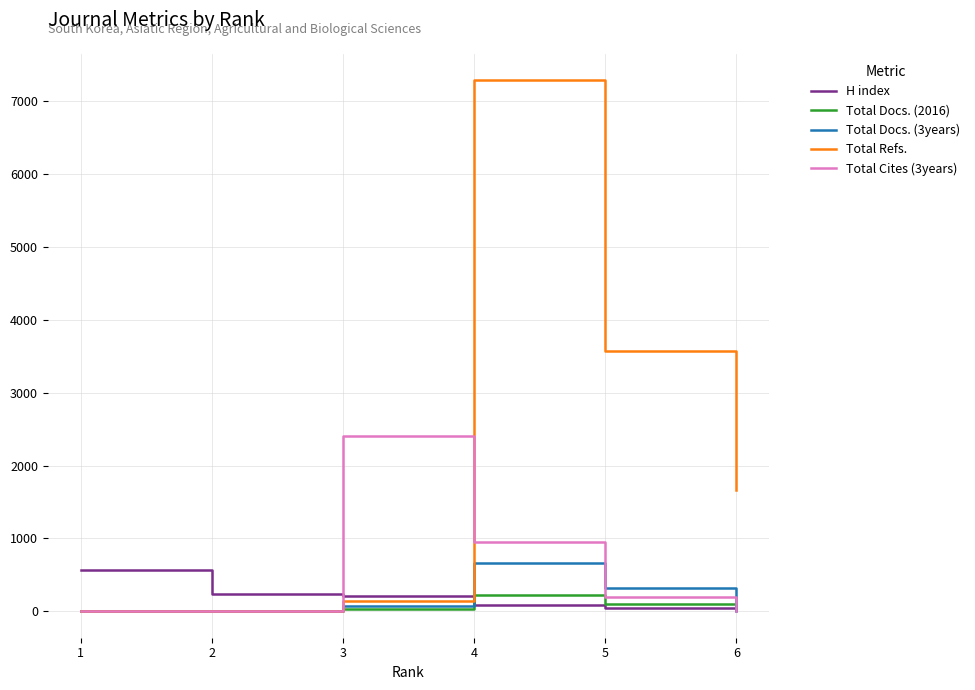

Does the chart have visible grid lines?

Yes